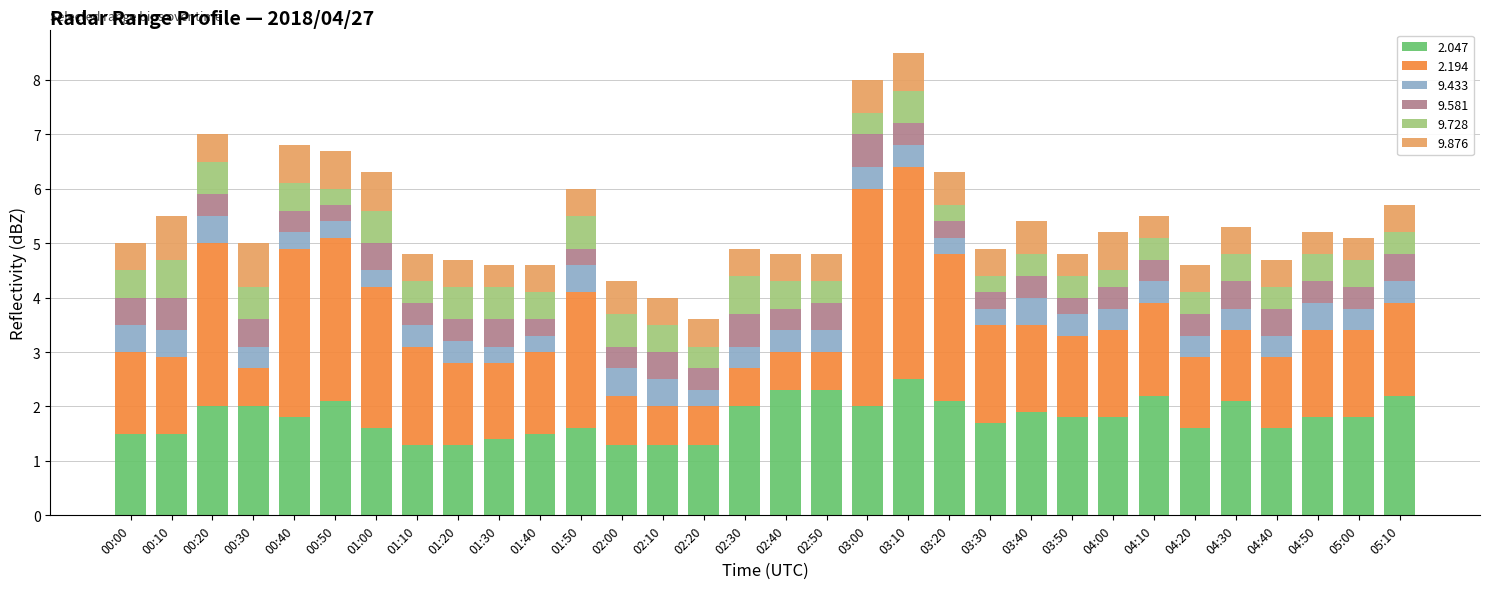

What is the sum of all 2.047 values?

57.2